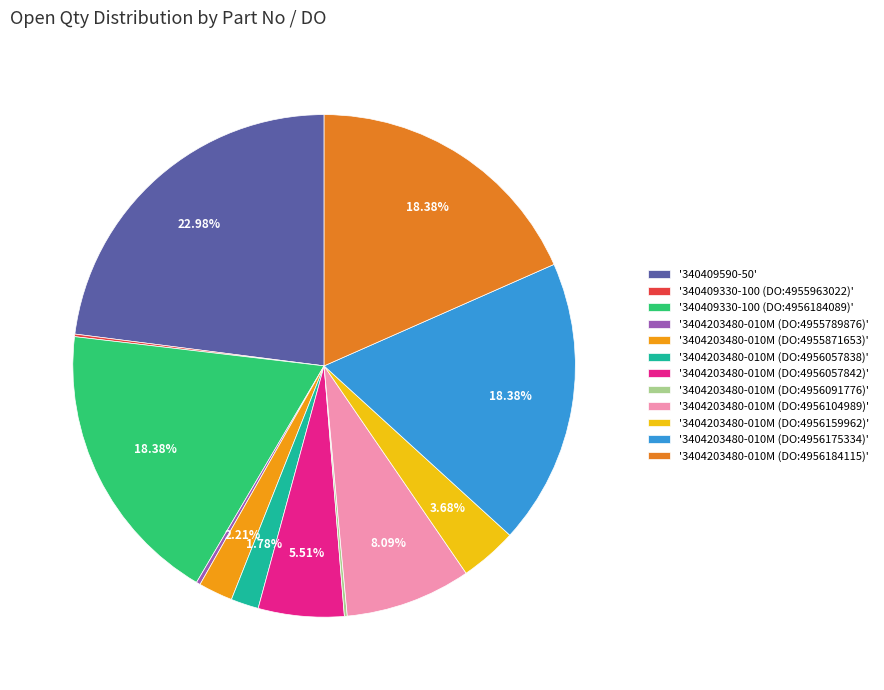

Rank the categories by value from lowest to highest.

340409330-100 (DO:4955963022), 3404203480-010M (DO:4956091776), 3404203480-010M (DO:4955789876), 3404203480-010M (DO:4956057838), 3404203480-010M (DO:4955871653), 3404203480-010M (DO:4956159962), 3404203480-010M (DO:4956057842), 3404203480-010M (DO:4956104989), 340409330-100 (DO:4956184089), 3404203480-010M (DO:4956175334), 3404203480-010M (DO:4956184115), 340409590-50